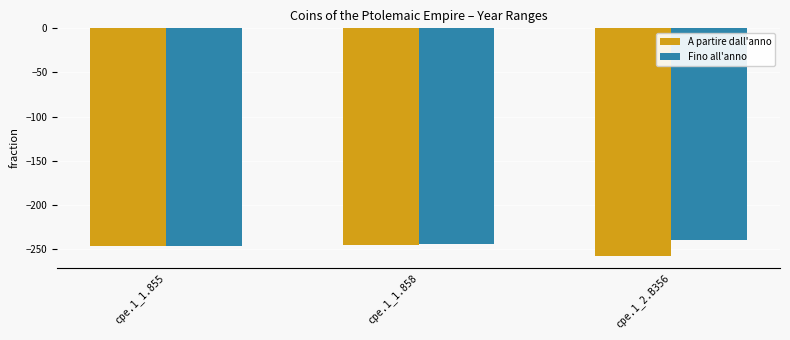

Rank the series by their average value, from lowest to highest.

A partire dall'anno, Fino all'anno